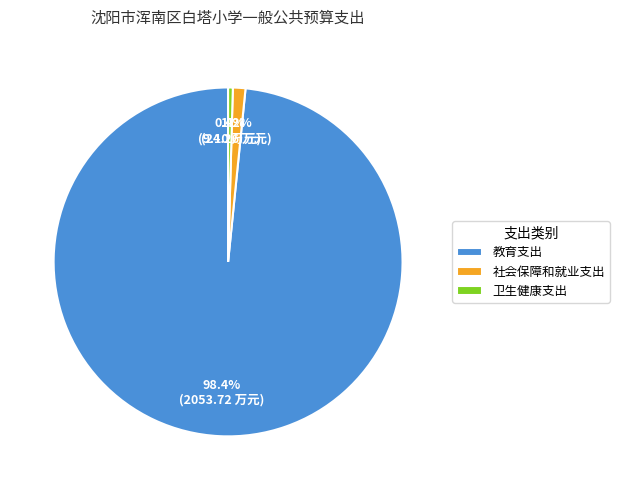

Rank the categories by value from highest to lowest.

教育支出, 社会保障和就业支出, 卫生健康支出